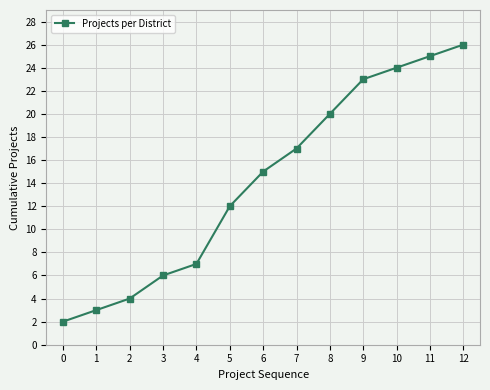

Is it true that the value at 1 is 3?

True